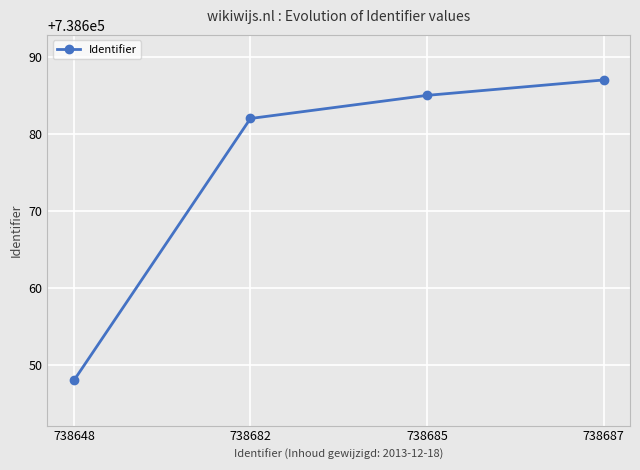

Is it true that the value at 738648 is 424240?

False